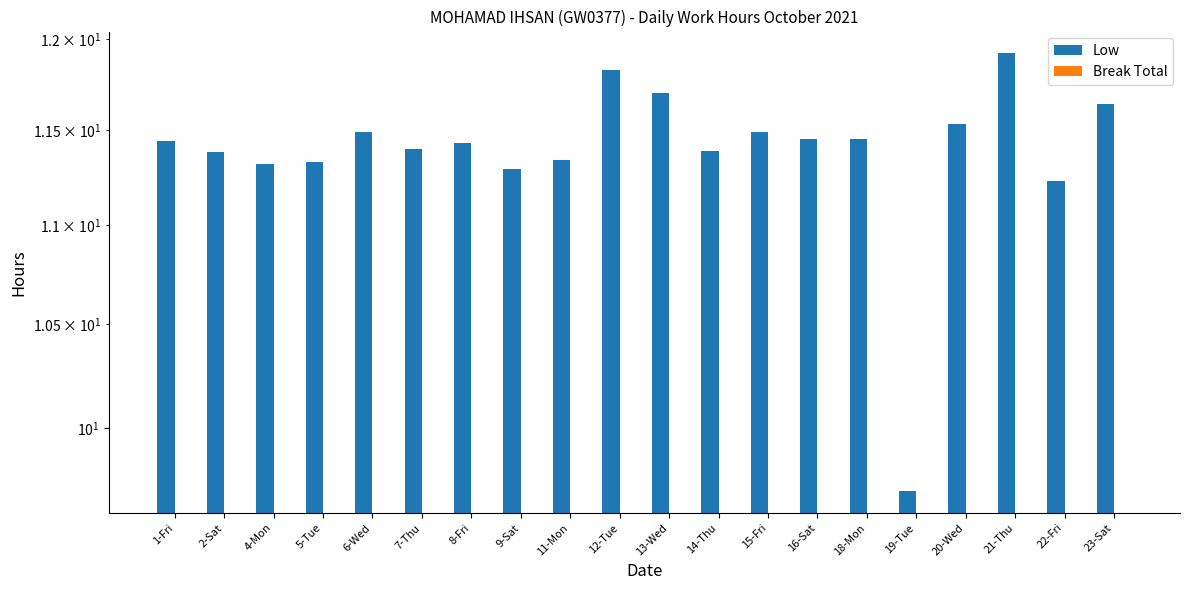

Reading left to right, extract all data points from this chart.

Low: 11.4	11.4	11.3	11.3	11.5	11.4	11.4	11.3	11.3	11.8	11.7	11.4	11.5	11.4	11.4	9.7	11.5	11.9	11.2	11.6
Break Total: 0.0	0.0	0.0	0.0	0.0	0.0	0.0	0.0	0.0	0.0	0.0	0.0	0.0	0.0	0.0	0.0	0.0	0.0	0.0	0.0